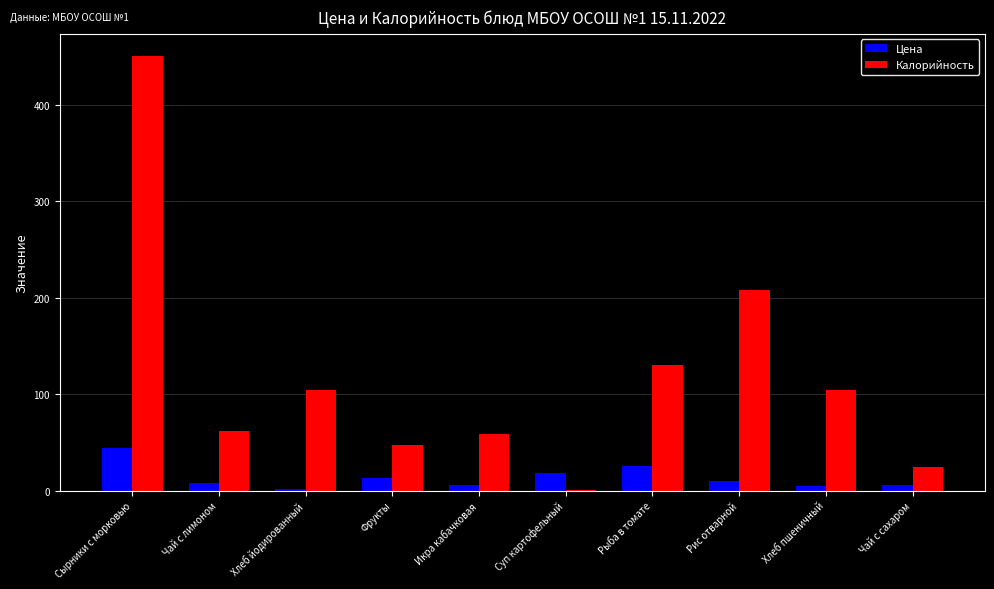

The value of Цена at Сырники с морковью is 44.1. True or false?

True